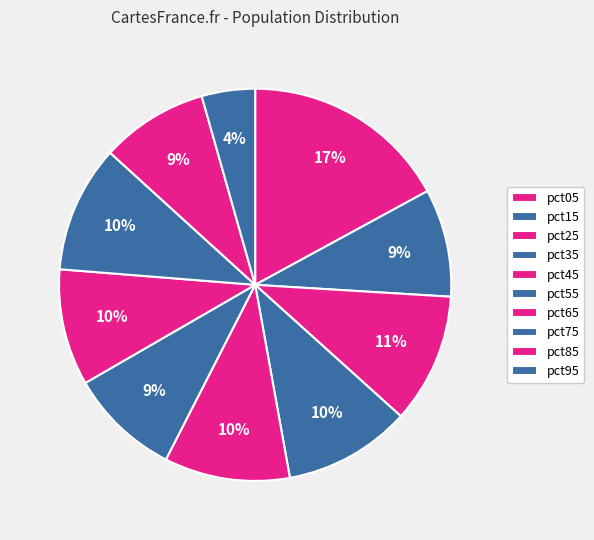

What is the total percentage of pct55 and pct95?

13.5%